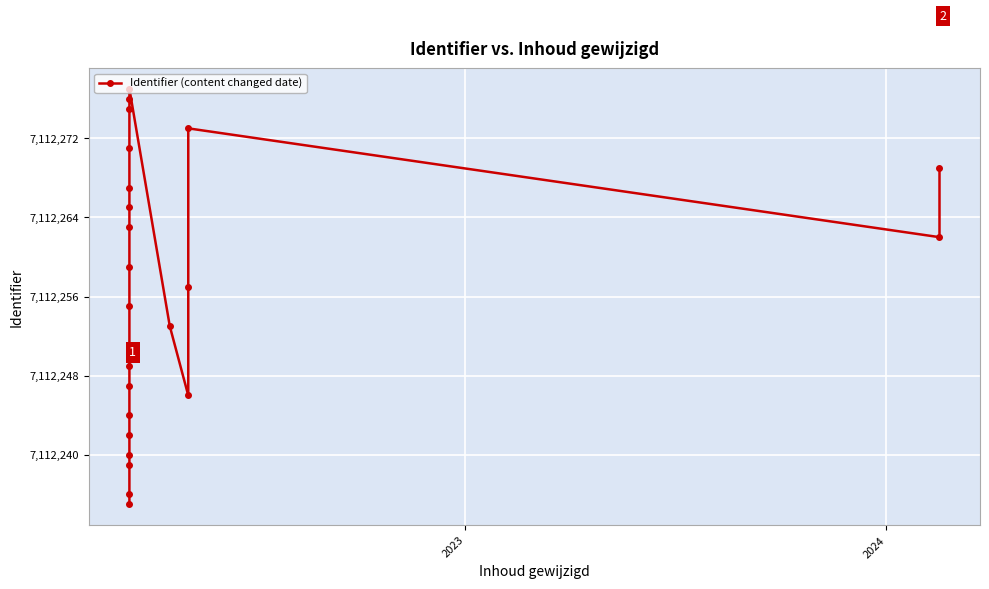

What is the sum of all values?

170694151